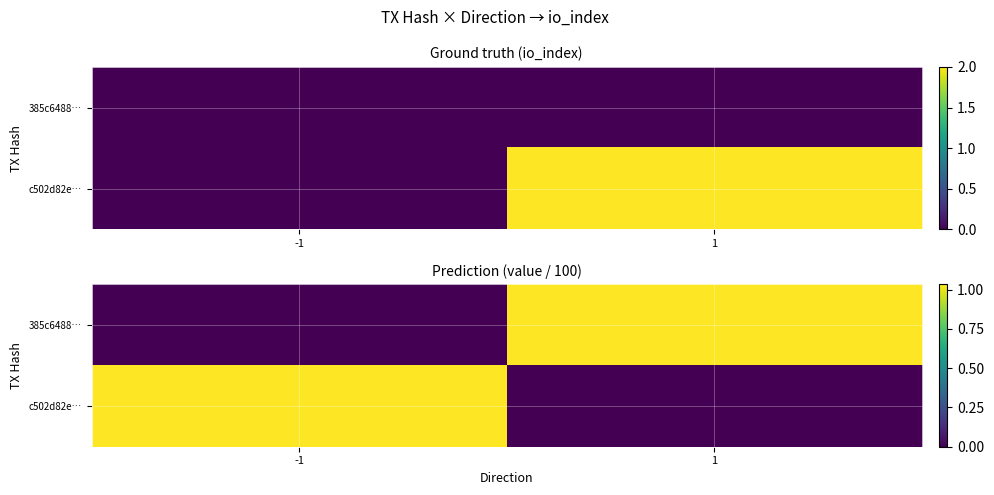

At which label does c502d82e… reach its peak?

-1